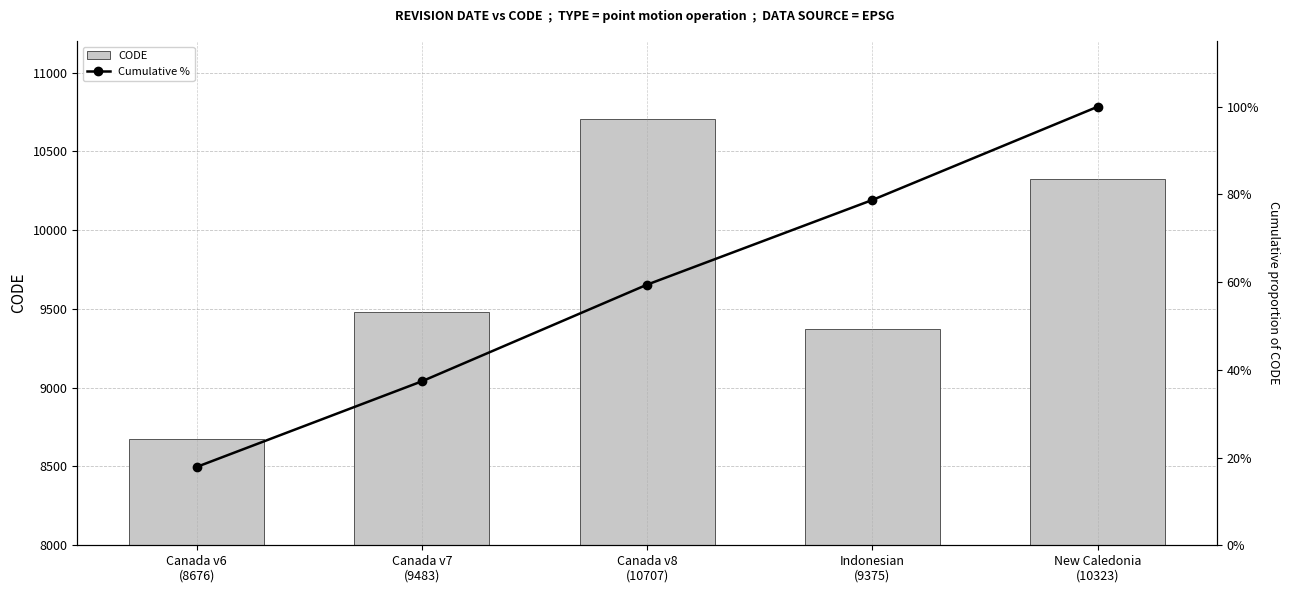

At which label is Cumulative % closest to 0?

Canada v6
(8676)